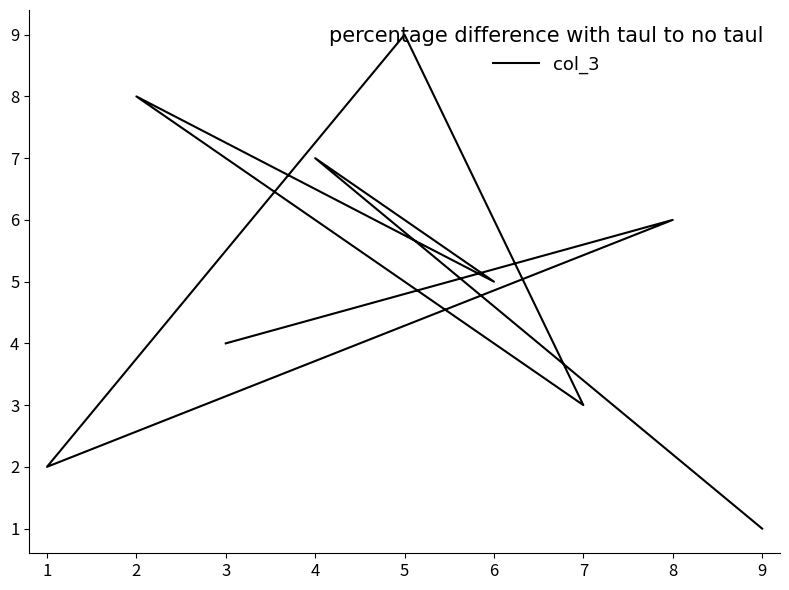

How many interior local peaks (higher than both neighbors) does the data have?

4